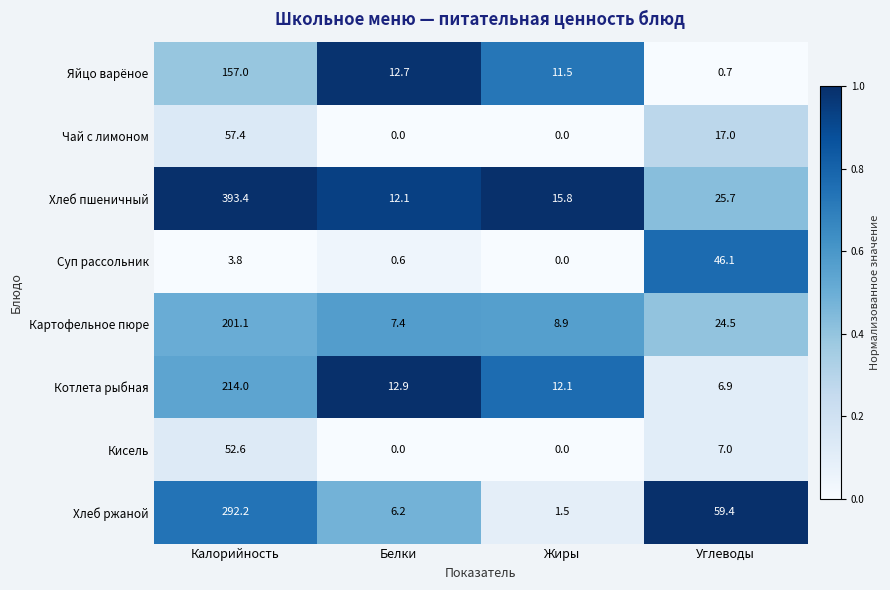

At how many categories does at least one series exceed 0?

4